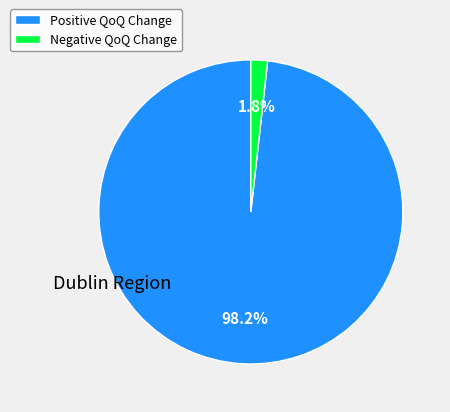

Combined, what portion of the pie is Negative QoQ Change and Positive QoQ Change?

100.0%